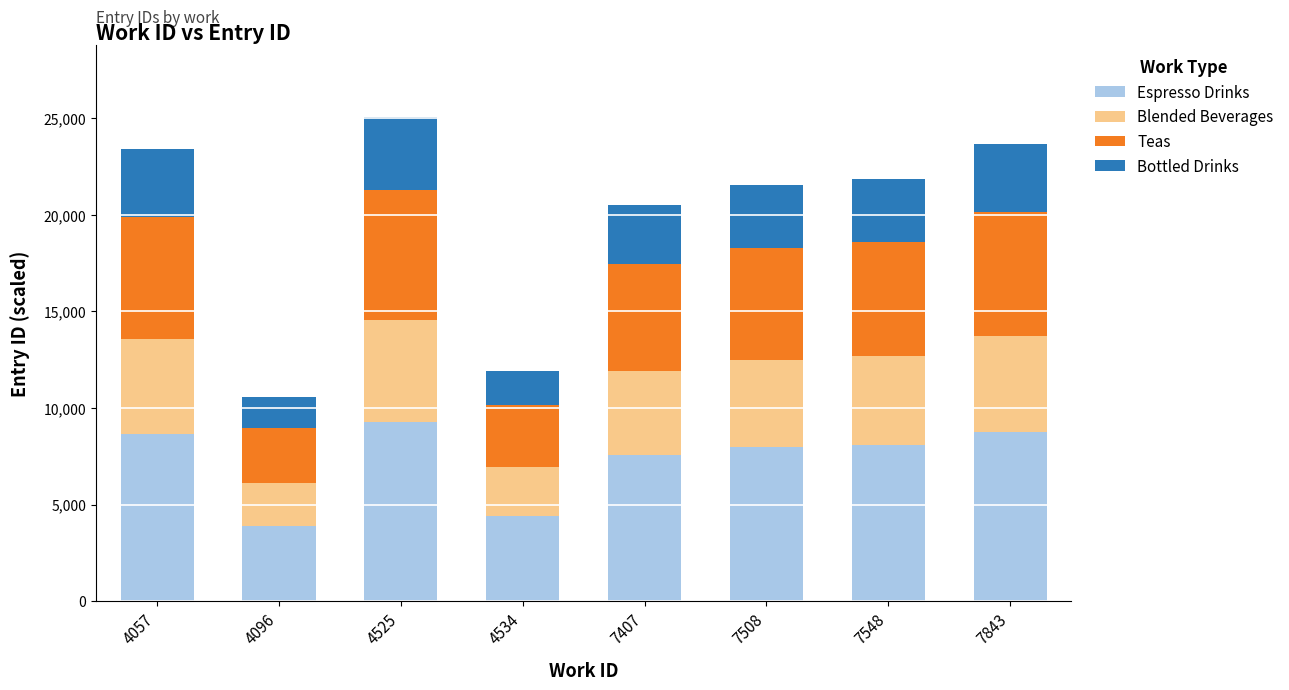

How many data points does each series have?

8